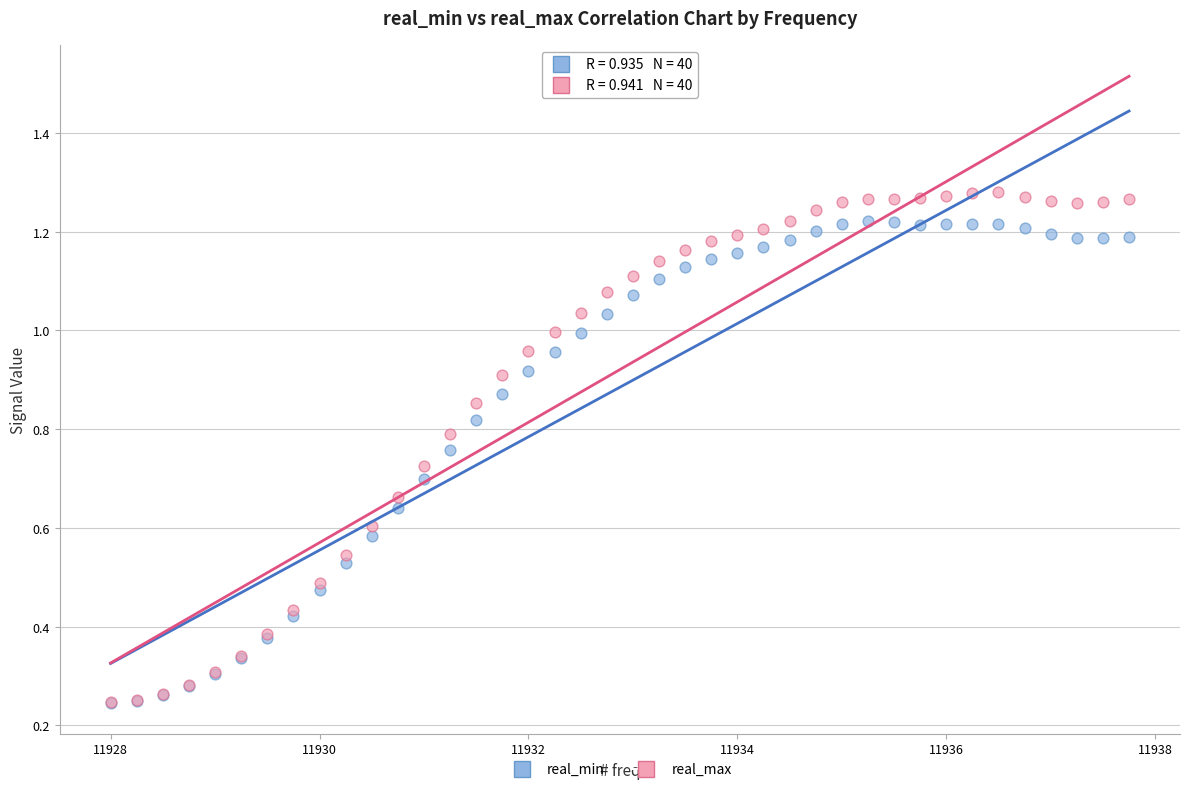

Which series has the widest spread of Y values?

real_max